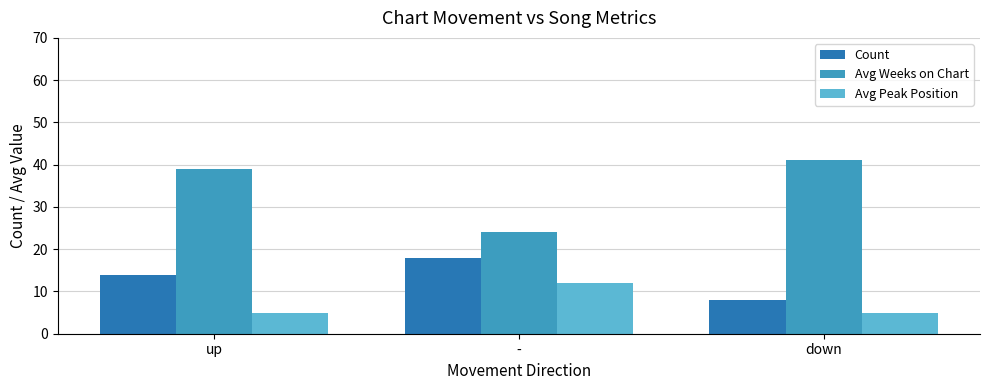

At which label does Count reach its peak?

-